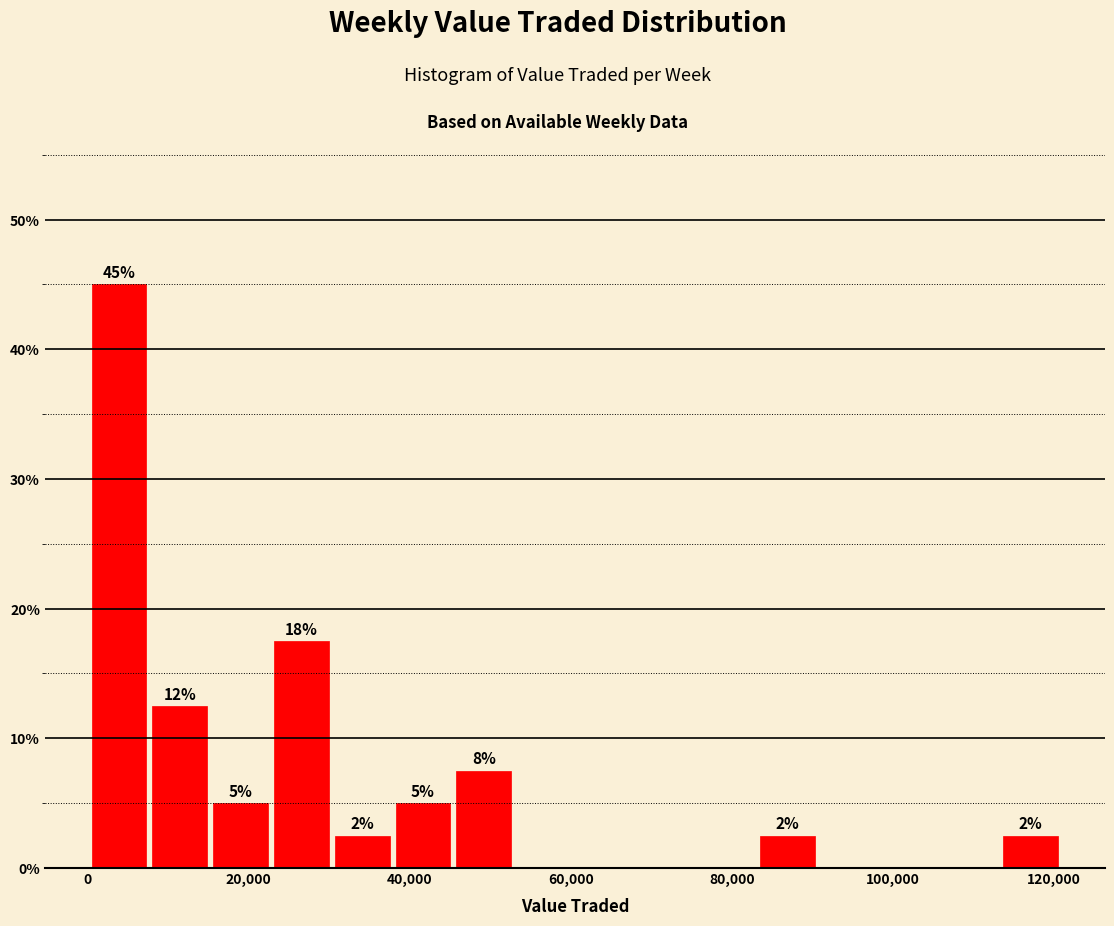

Around what value on the x-axis is the tallest bar? Give the approximate position of its centre, as read against the axis.

4000